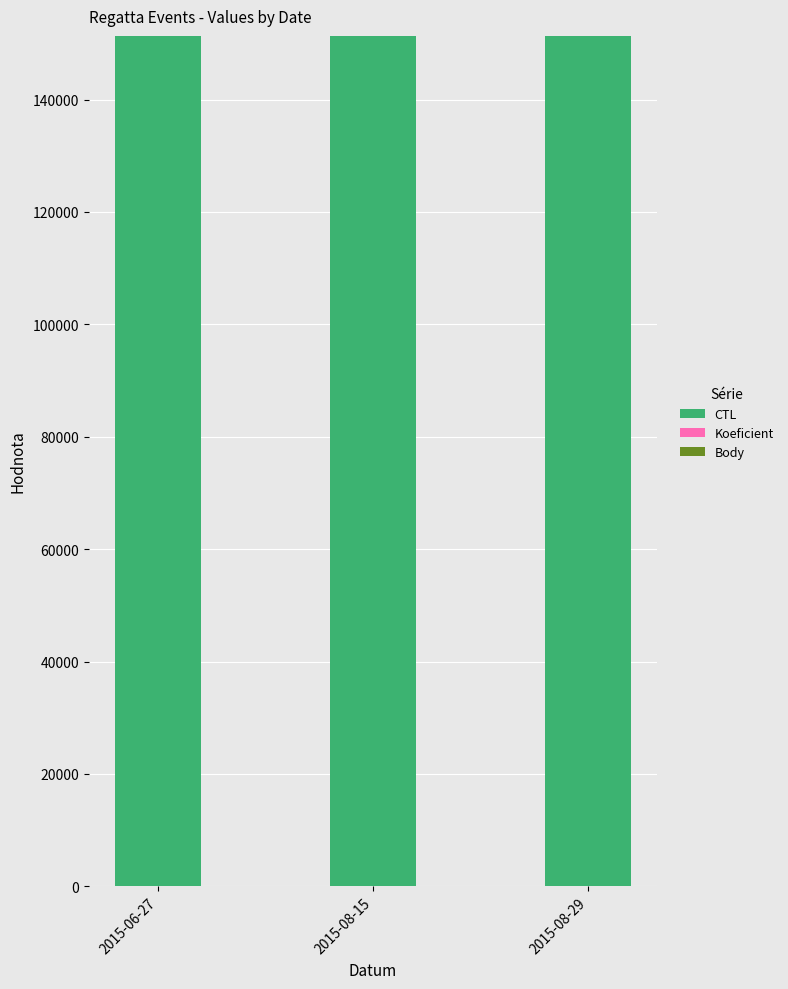

The value of CTL at 2015-08-15 is 202545.0. True or false?

False